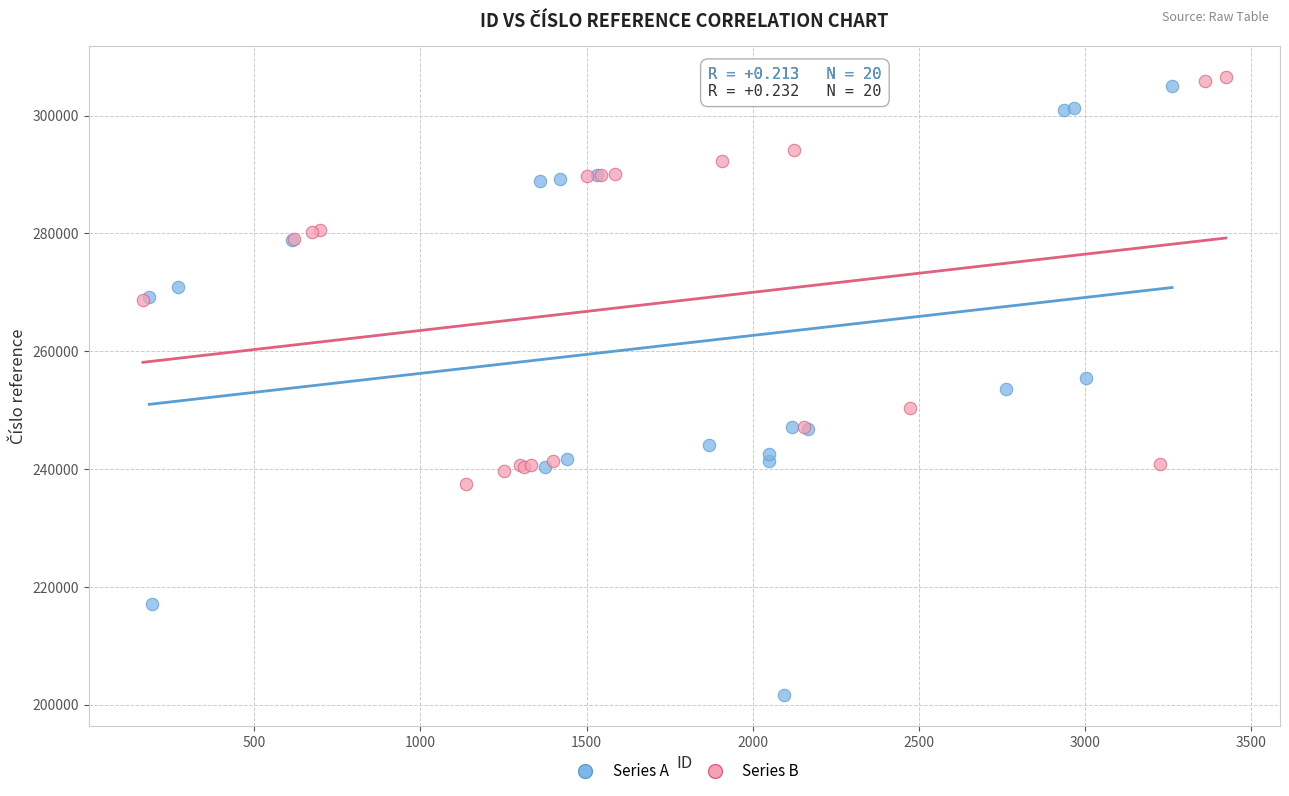

Which series has the largest Y range (max minus min)?

Series A